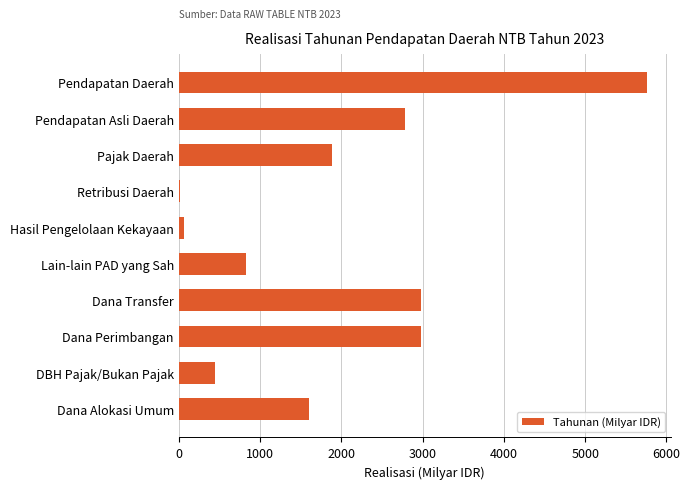

Are the bars horizontal?

Yes